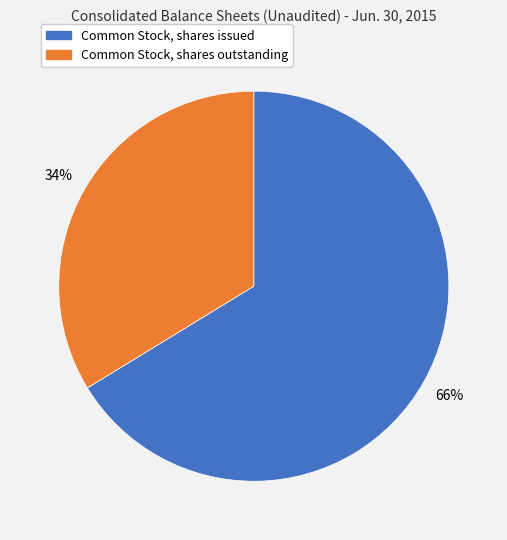

Do Common Stock, shares outstanding and Common Stock, shares issued together represent more than half of the pie?

Yes